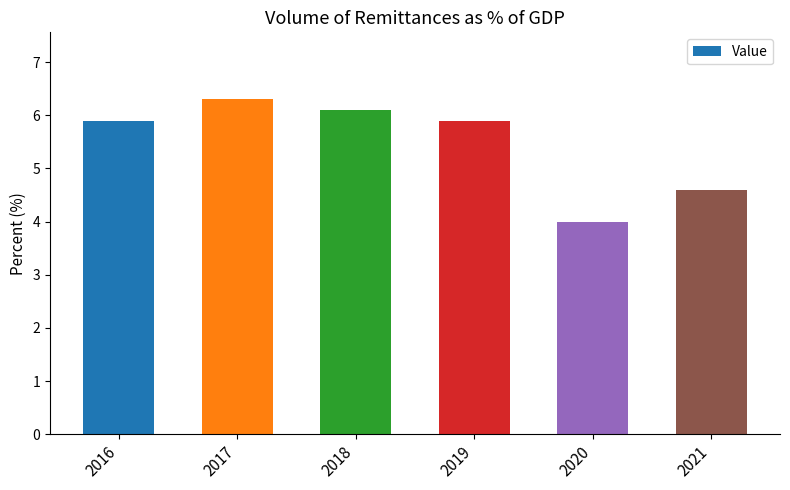

What is the difference between the second highest and second lowest values?

1.5